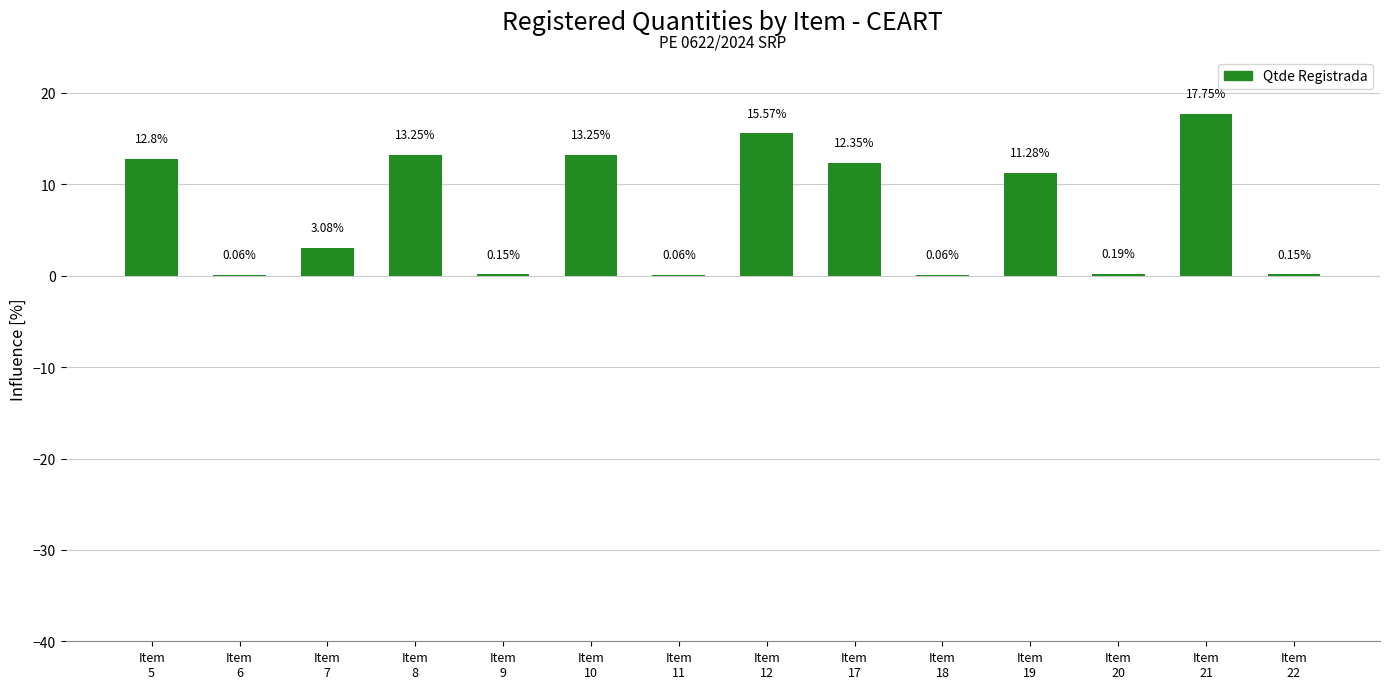

What is the sum of all values?

100.0